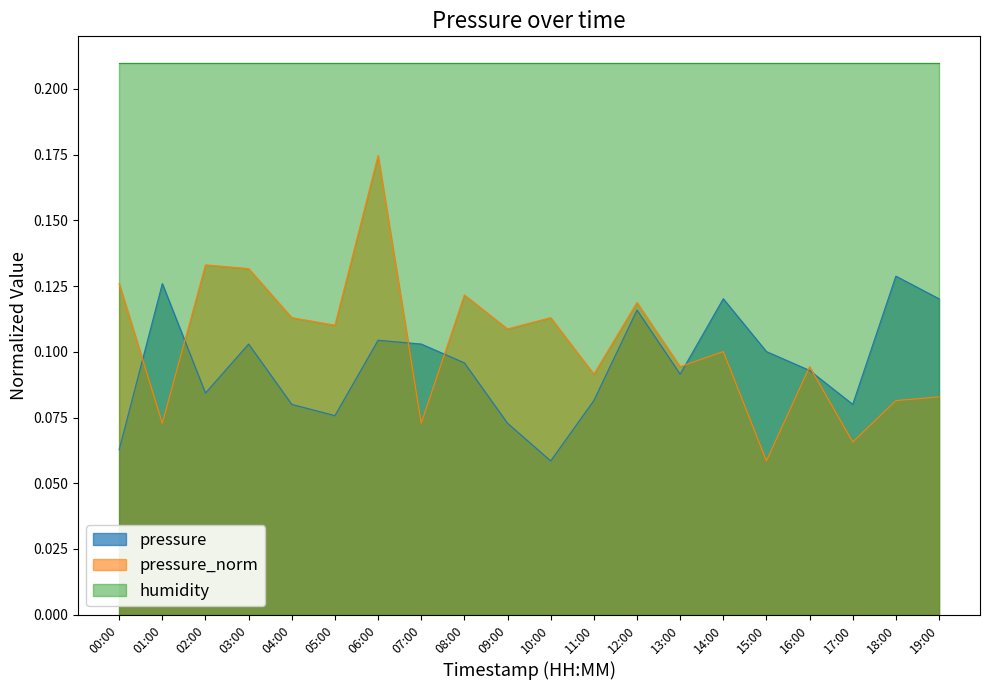

The pressure_norm series shows 0.1 at 12:00. True or false?

True